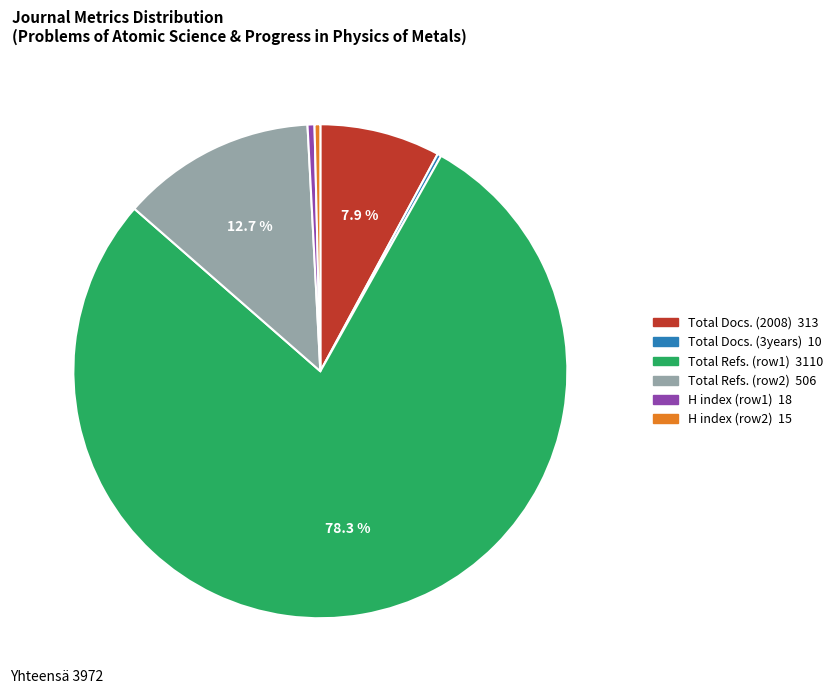

Does any single category account for the majority?

Yes